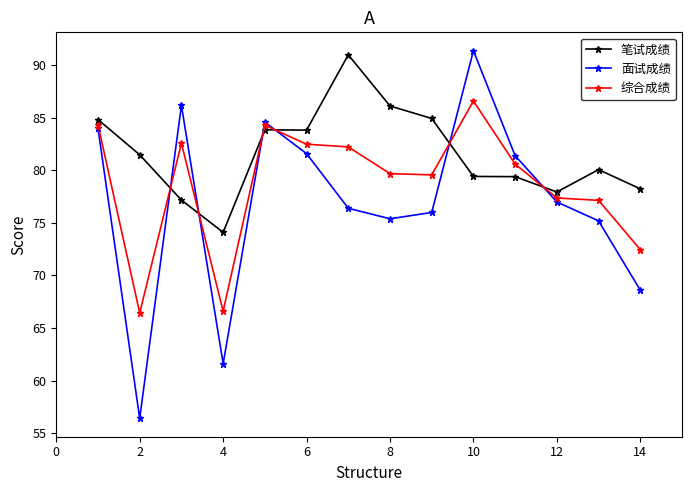

At how many categories does at least one series exceed 70?

14